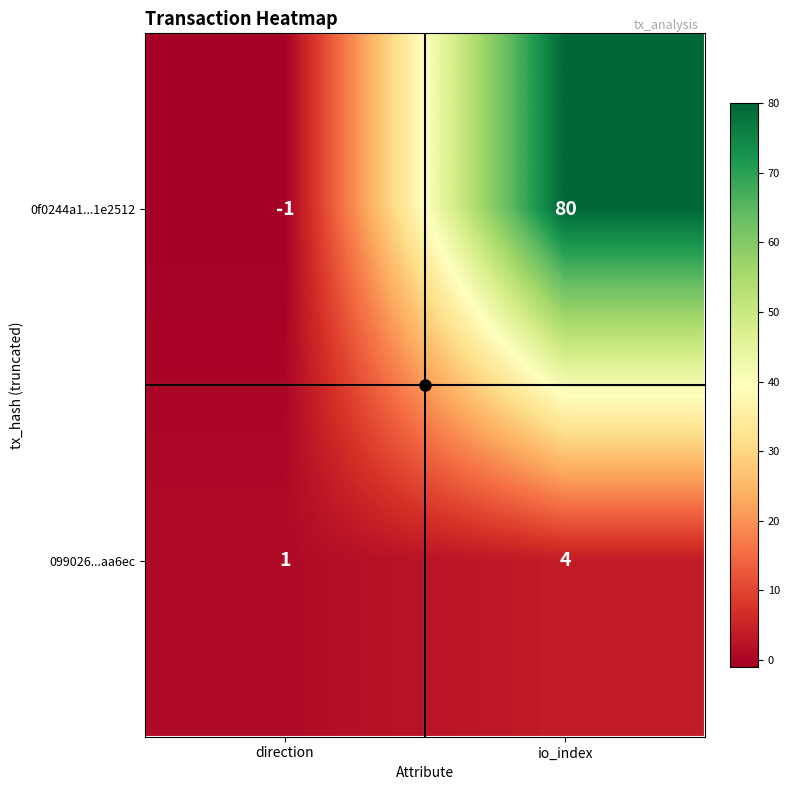

What is the difference between the 0f0244a1...1e2512 values at direction and io_index?

81